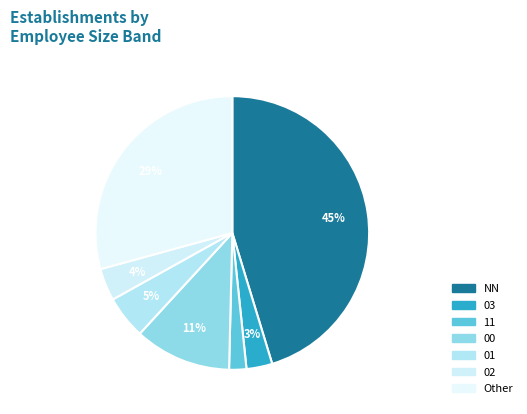

How many slices are in this pie chart?

7